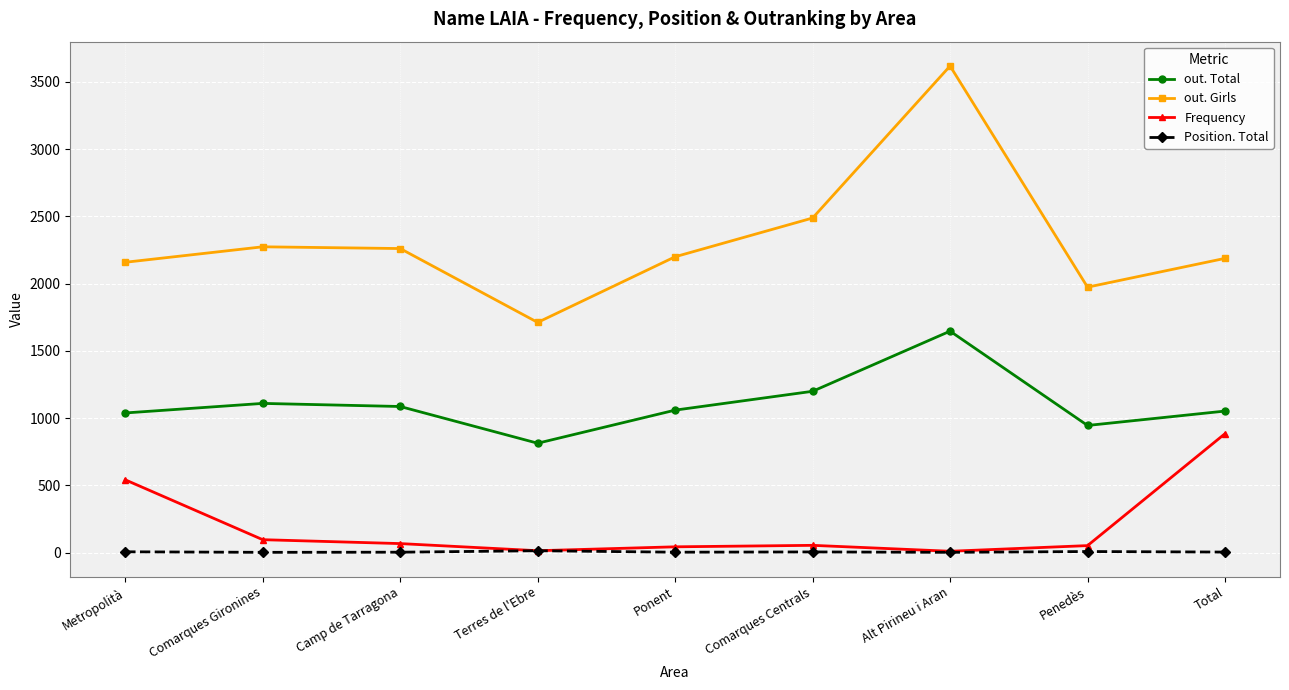

True or false: out. Total has more than 1 points higher than both neighbors.

True